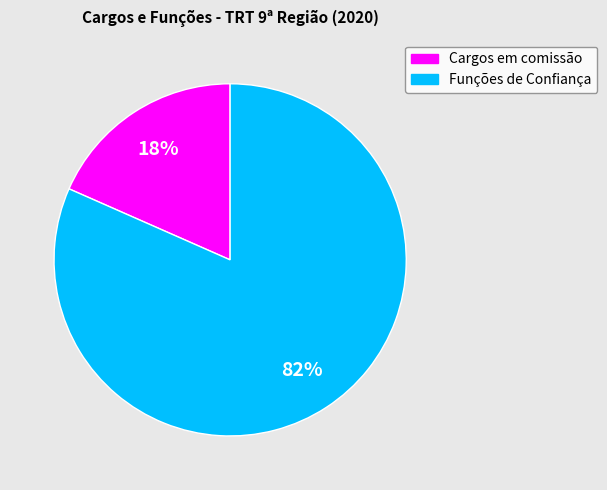

Does any single category account for the majority?

Yes